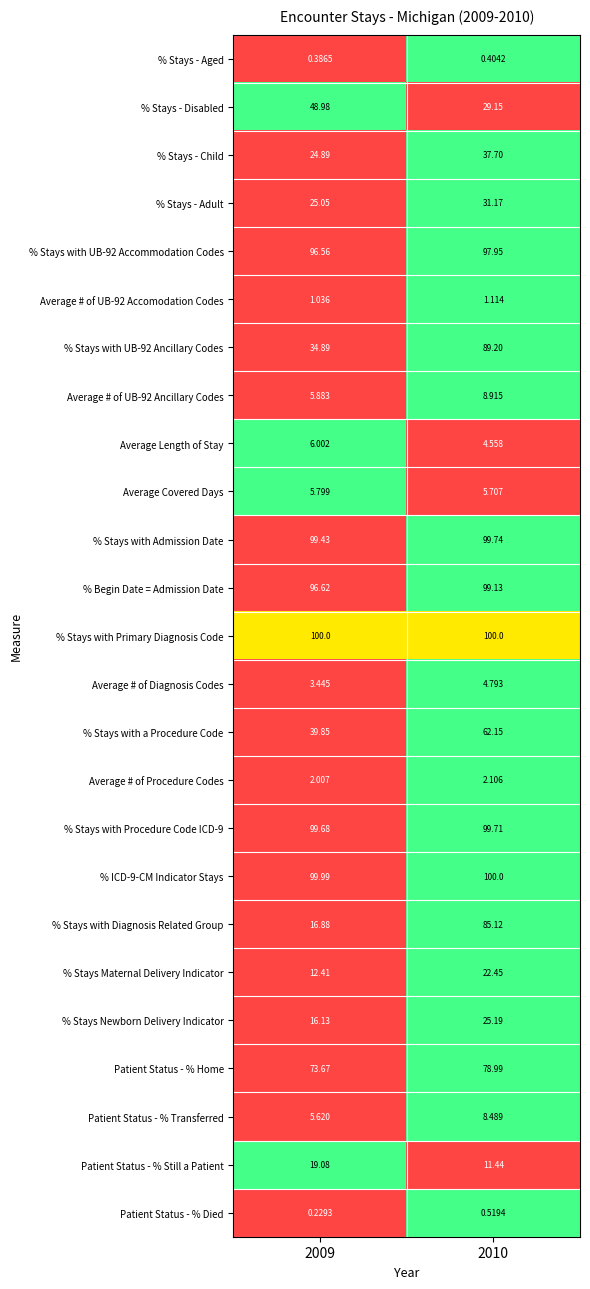

At how many categories does at least one series exceed 0?

2